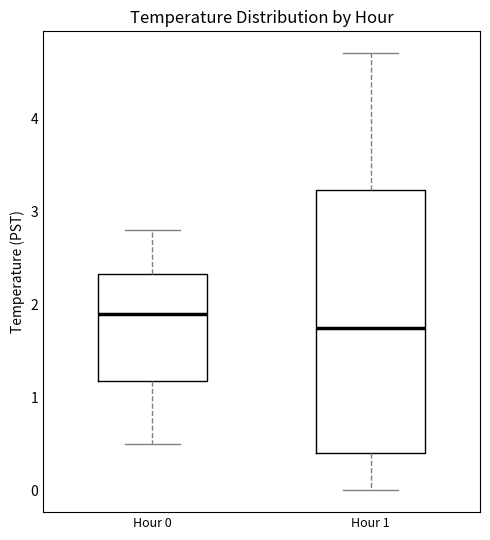

Which box has the lowest median line?

Hour 1